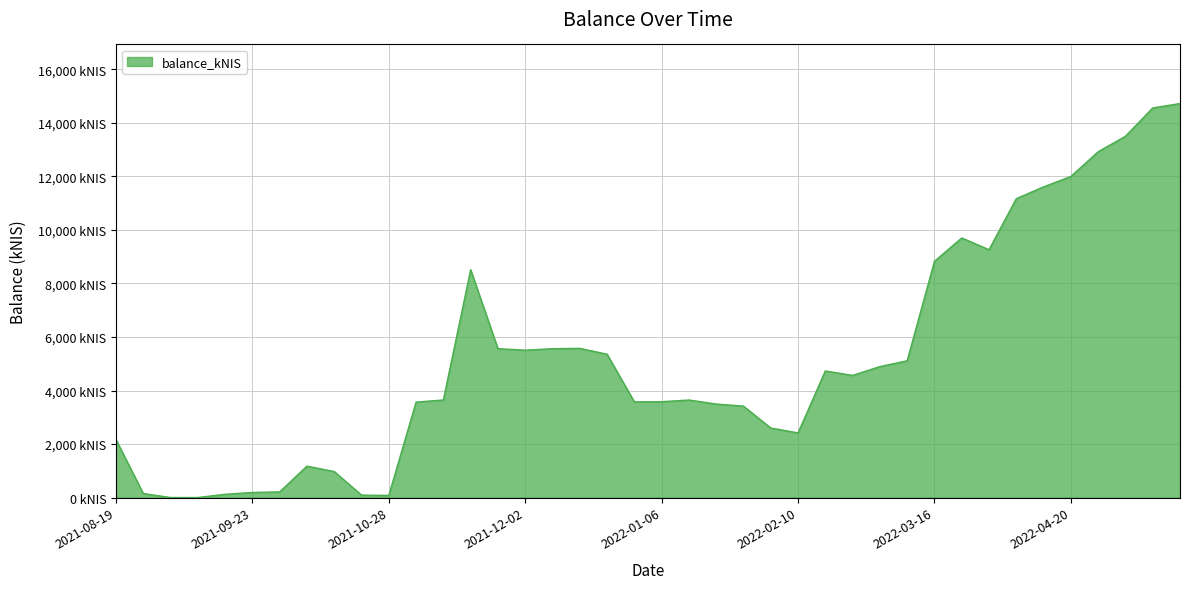

Does the chart have visible grid lines?

Yes